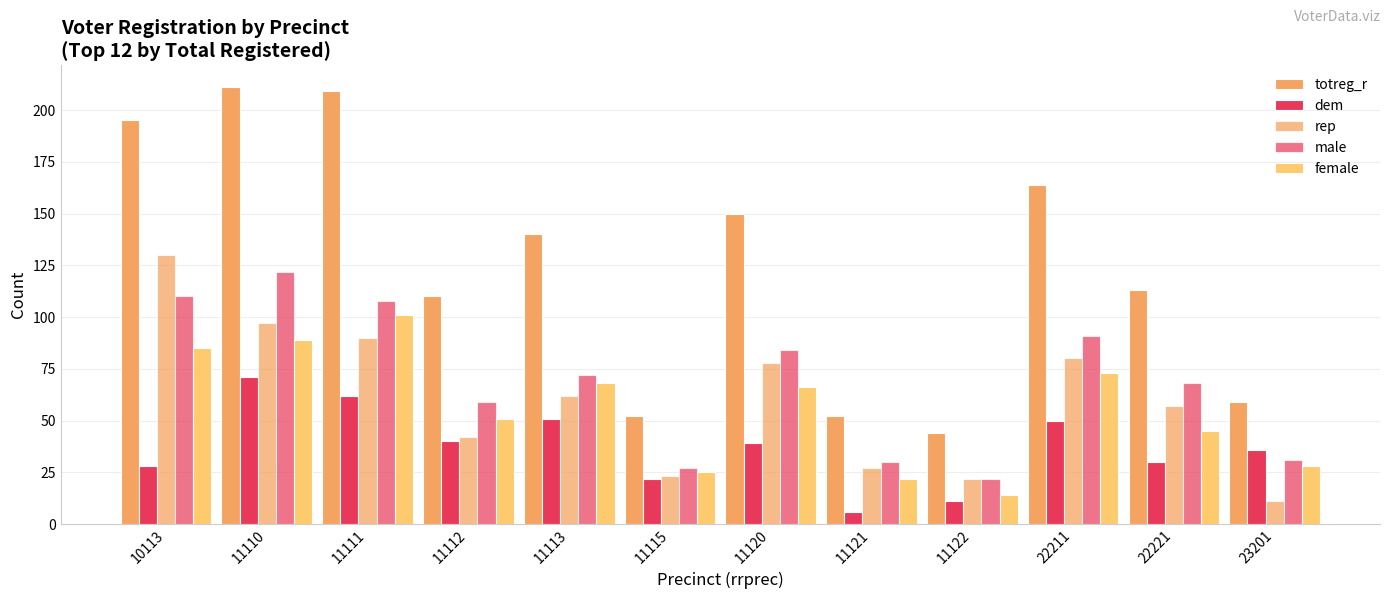

At how many categories does at least one series exceed 127?

6